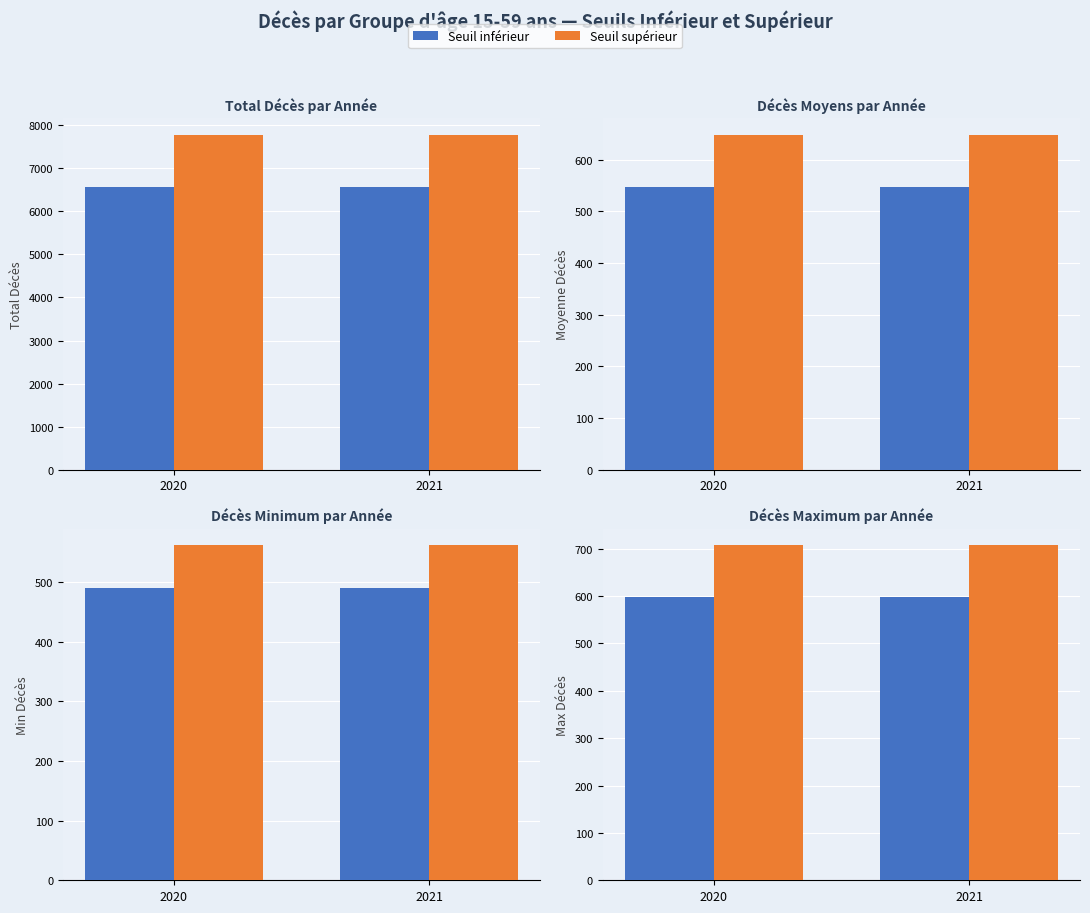

What is the average value of the Seuil inférieur series?

598